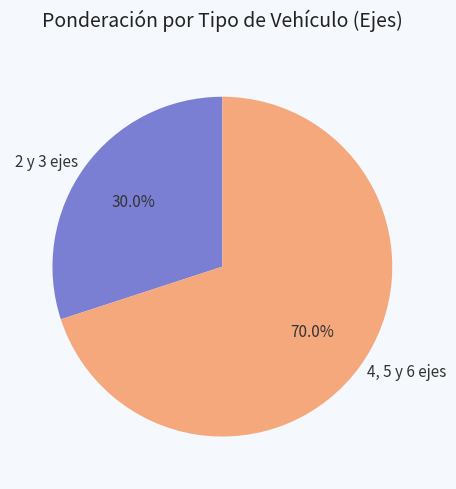

To the nearest percent, what is the difference between the largest and smallest slice percentages?

40%